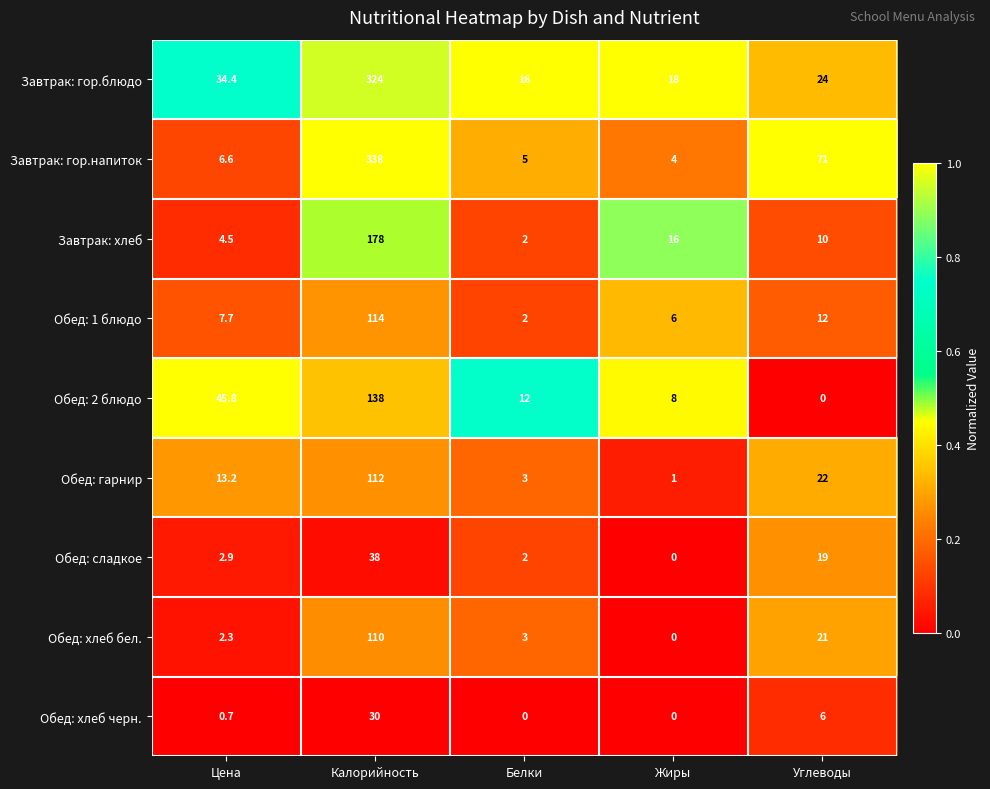

What is the sum of all Завтрак: гор.блюдо values?

416.4